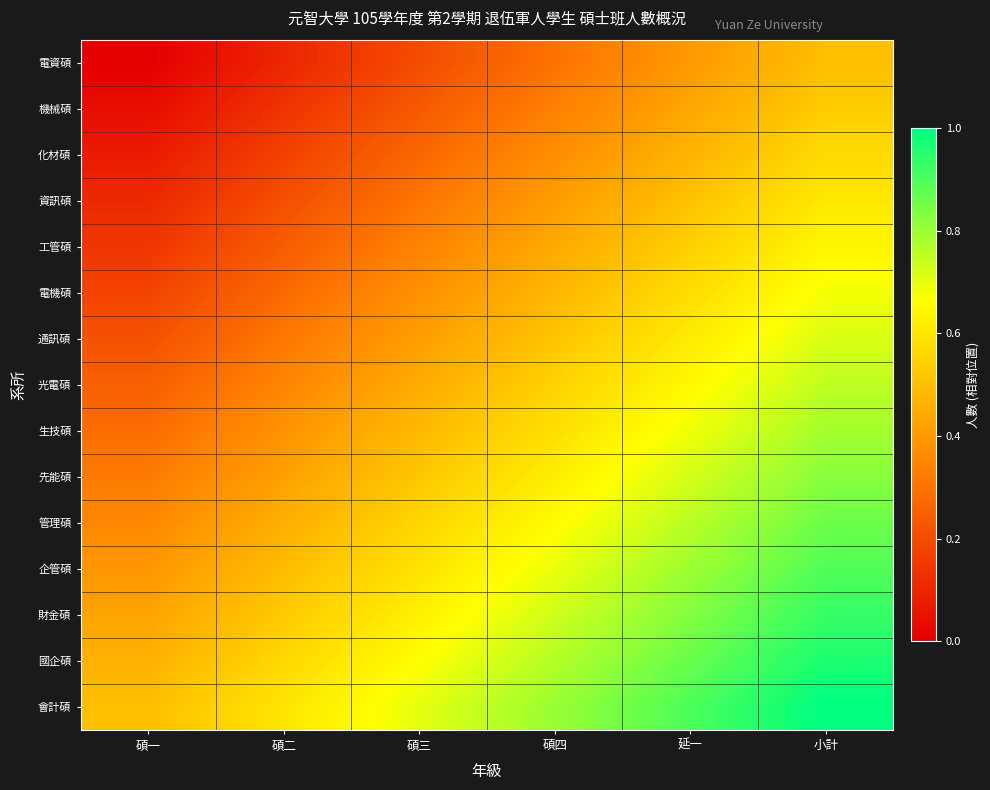

Rank the series at 碩四 from highest to lowest value.

會計碩, 國企碩, 財金碩, 企管碩, 管理碩, 先能碩, 生技碩, 光電碩, 通訊碩, 電機碩, 工管碩, 資訊碩, 化材碩, 機械碩, 電資碩